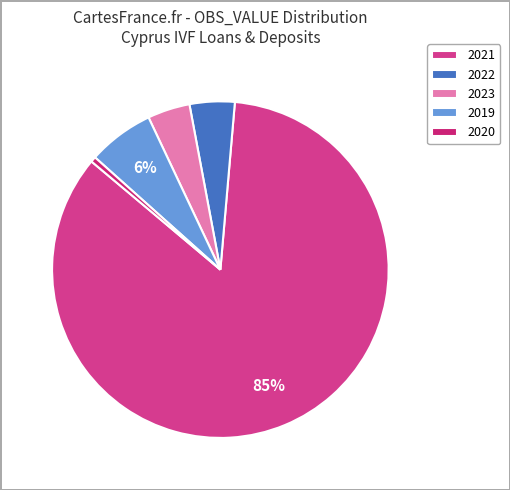

How many slices are in this pie chart?

5